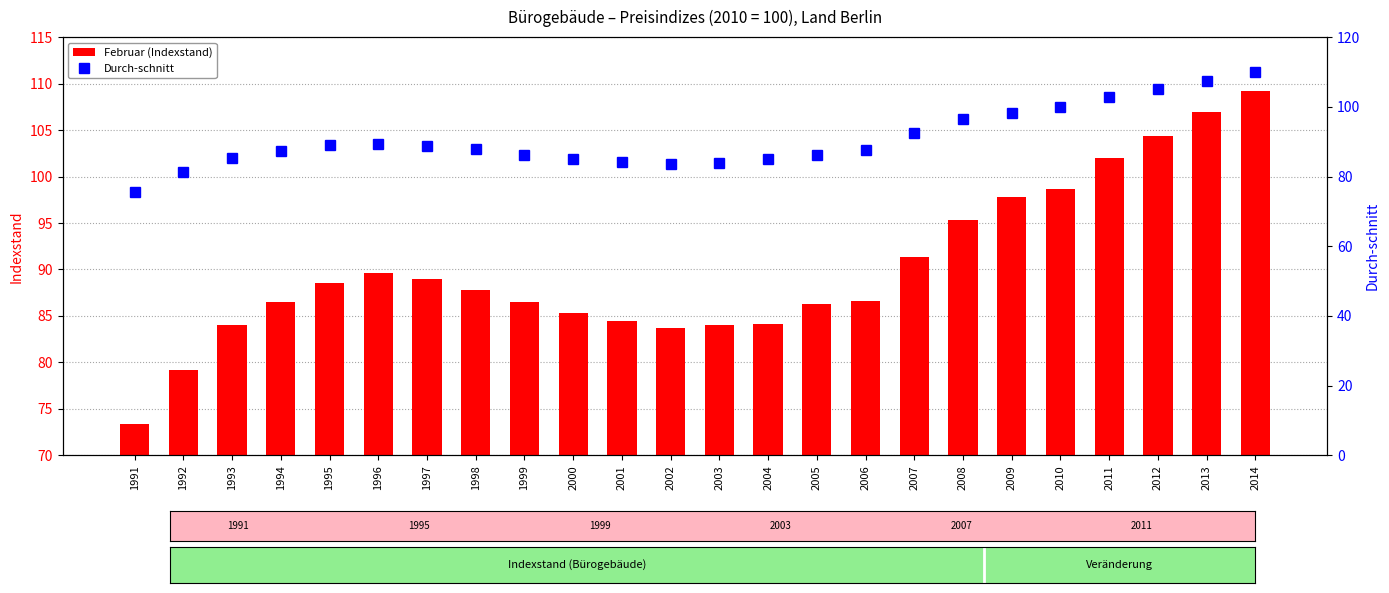

Which series has the largest total across all categories?

Durch-schnitt